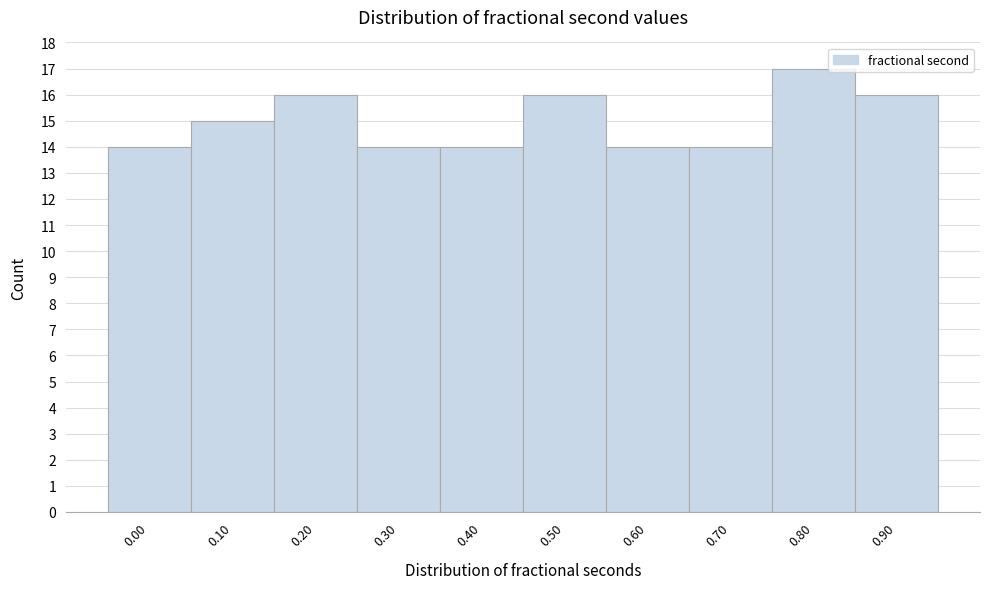

Reading left to right, extract all data points from this chart.

14	15	16	14	14	16	14	14	17	16